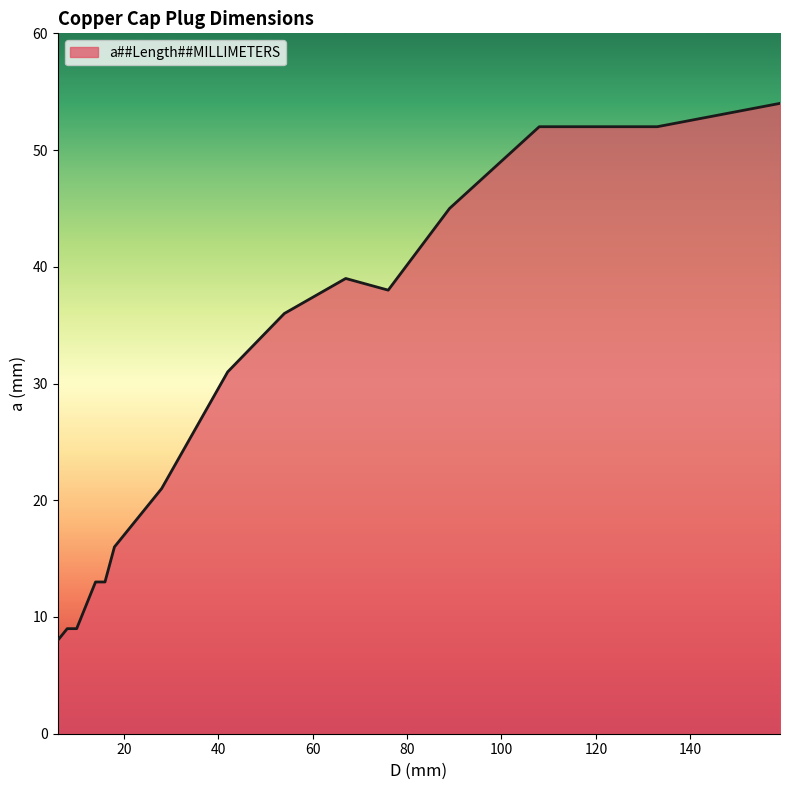

What is the difference between the maximum and minimum values?

46